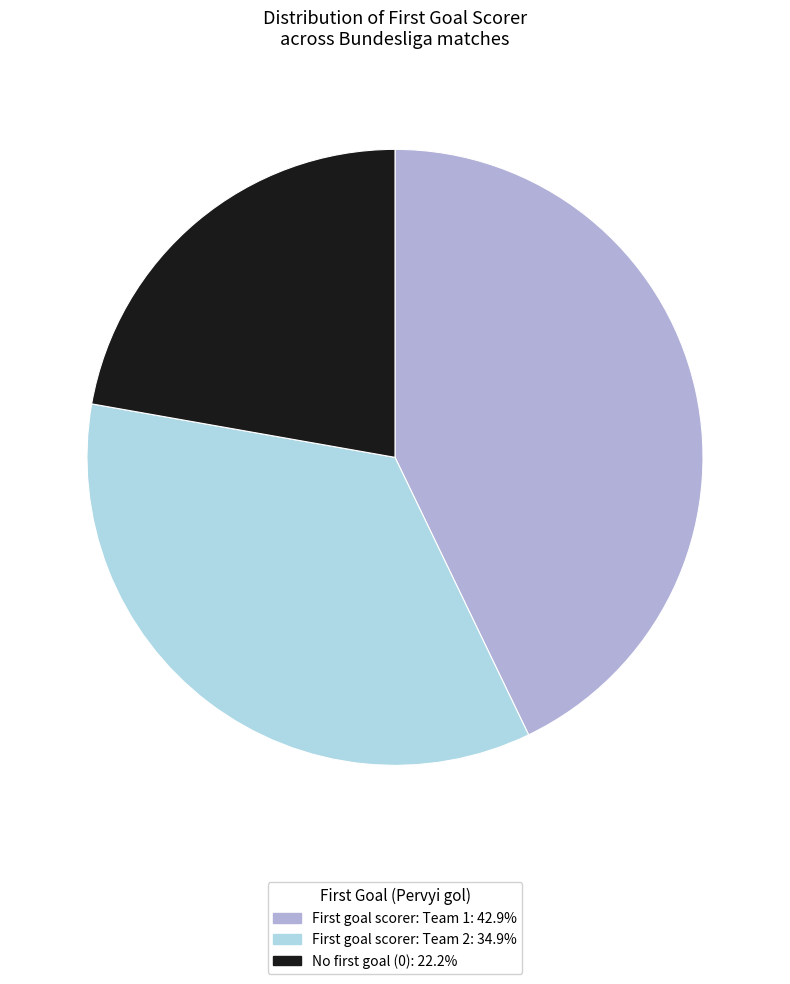

How many slices are in this pie chart?

3